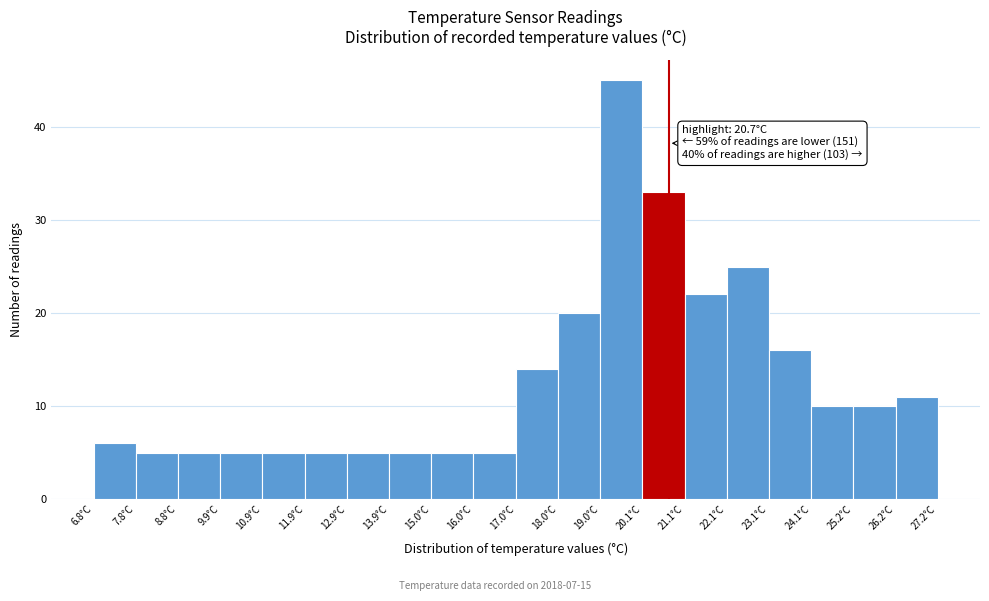

Over which range of the x-axis is the bar tallest?

19.04 to 20.06